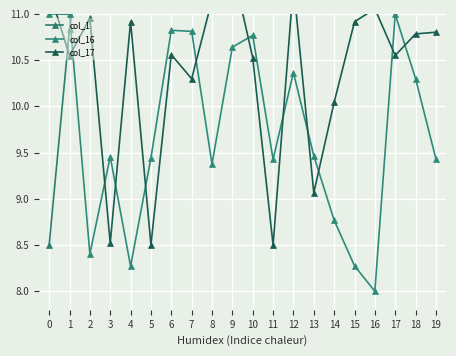

How many categories are shown in the chart?

20